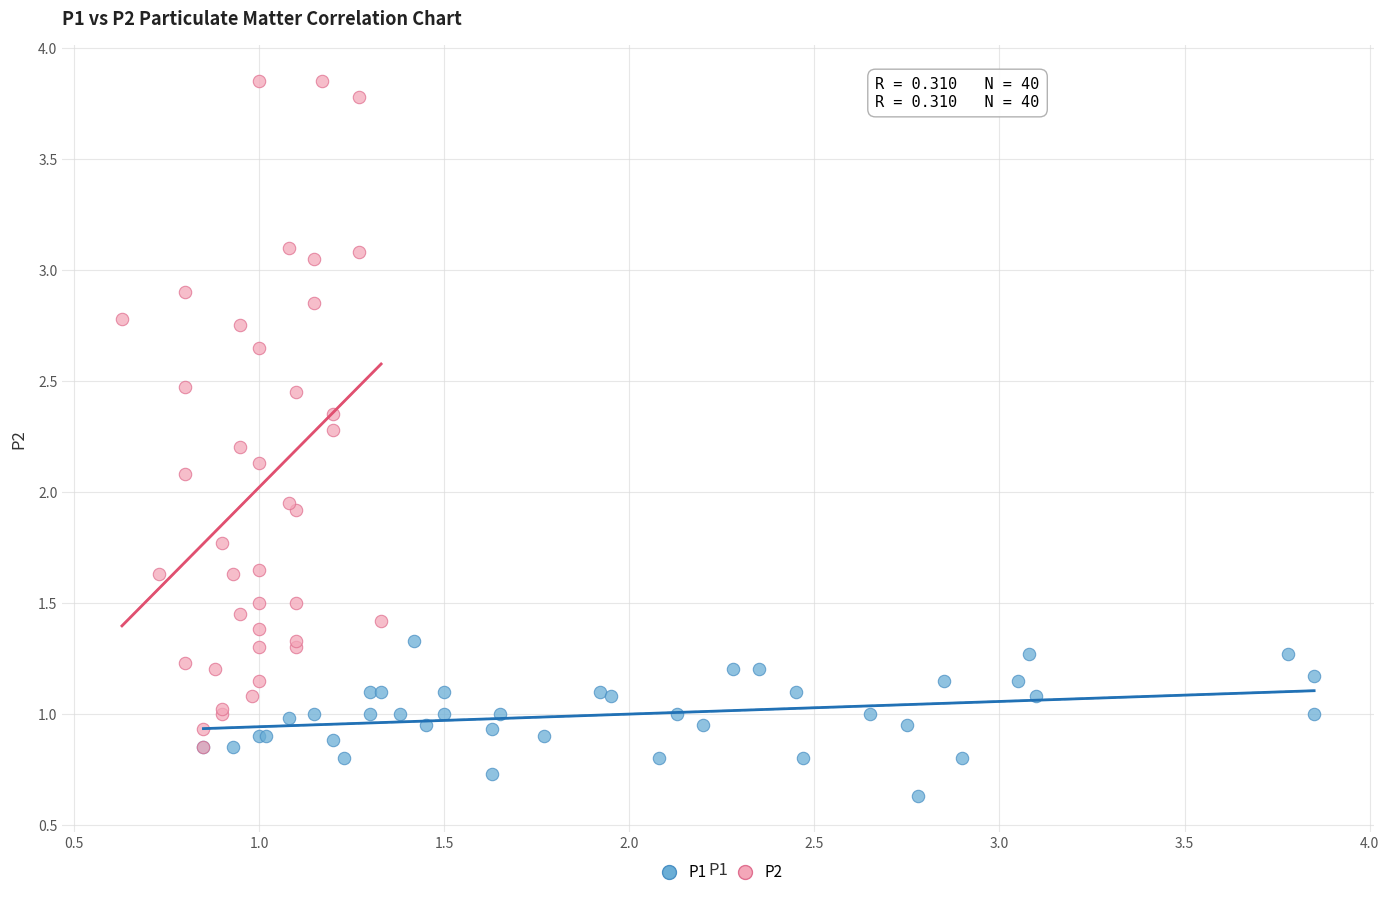

Which series contains the highest Y value?

P2